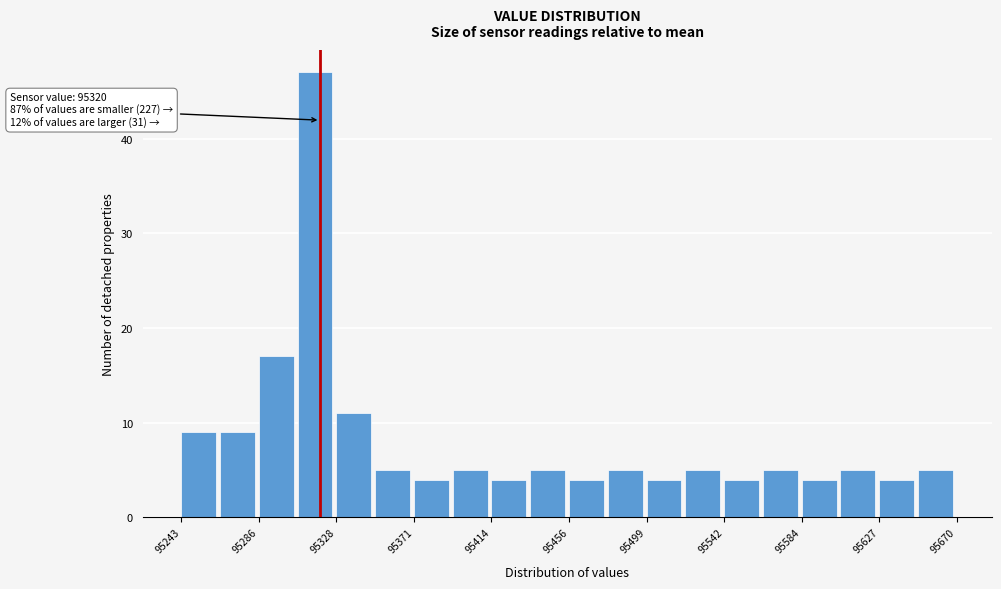

Over which range of the x-axis is the bar tallest?

95310 to 95330